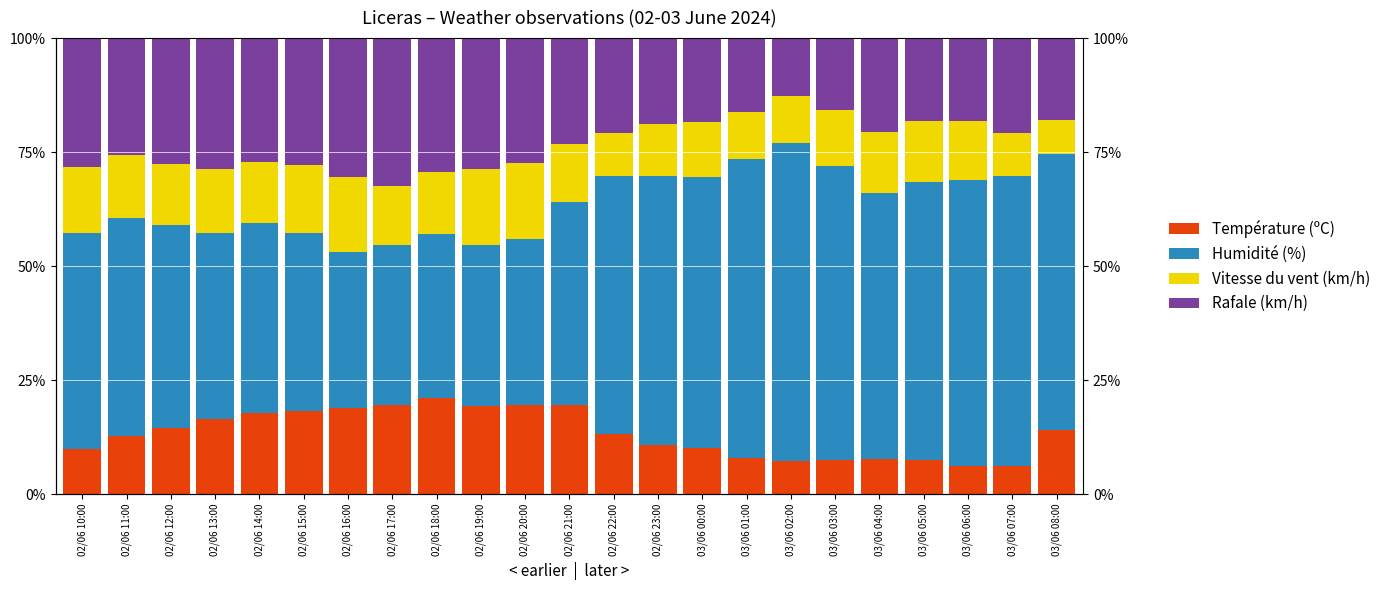

What is the difference between the maximum and minimum values in the Température (ºC) series?

14.9